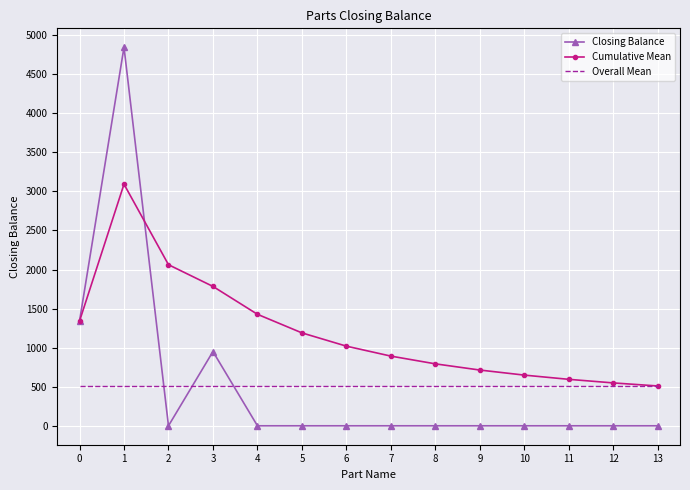

Rank the series at 11 from highest to lowest value.

Cumulative Mean, Overall Mean, Closing Balance